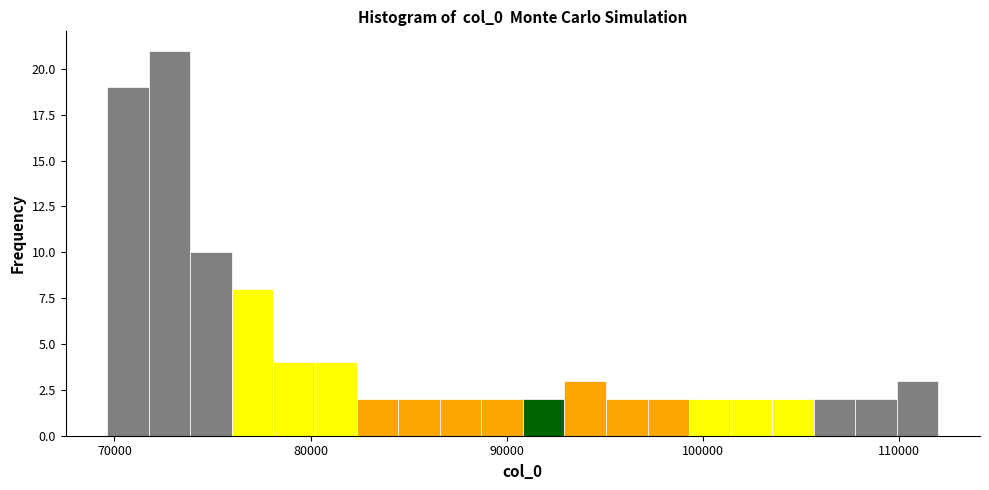

Around what value on the x-axis is the tallest bar? Give the approximate position of its centre, as read against the axis.

73000